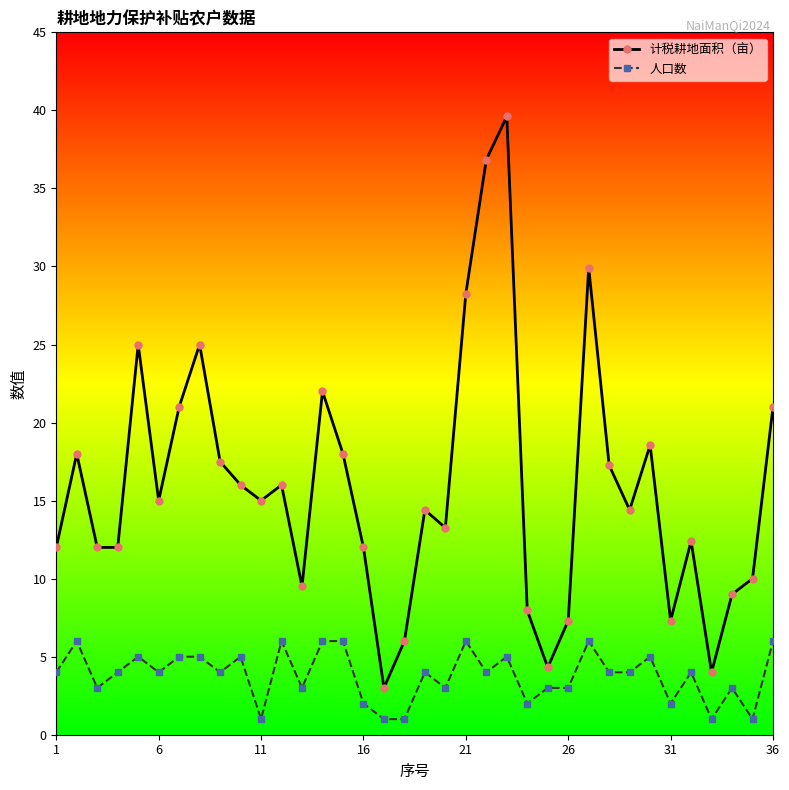

Which series has the widest spread of values?

计税耕地面积（亩）